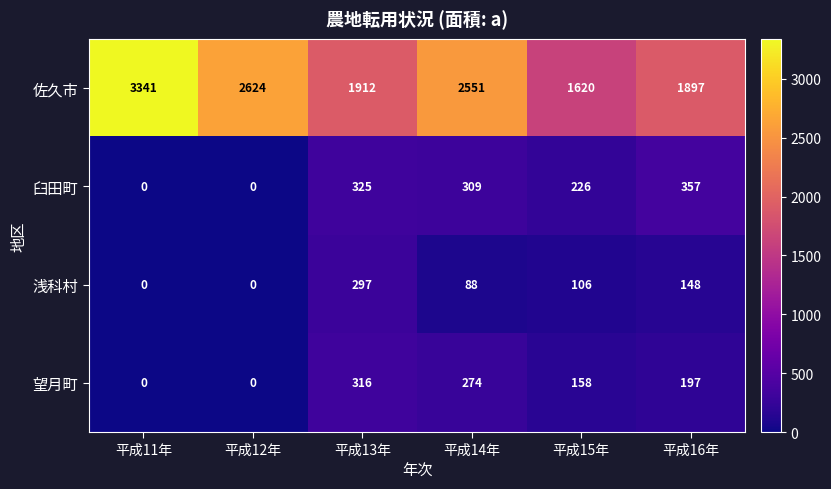

Reading right to left, extract all data points from this chart.

佐久市: 平成16年=1897	平成15年=1620	平成14年=2551	平成13年=1912	平成12年=2624	平成11年=3341
臼田町: 平成16年=357	平成15年=226	平成14年=309	平成13年=325	平成12年=0	平成11年=0
浅科村: 平成16年=148	平成15年=106	平成14年=88	平成13年=297	平成12年=0	平成11年=0
望月町: 平成16年=197	平成15年=158	平成14年=274	平成13年=316	平成12年=0	平成11年=0